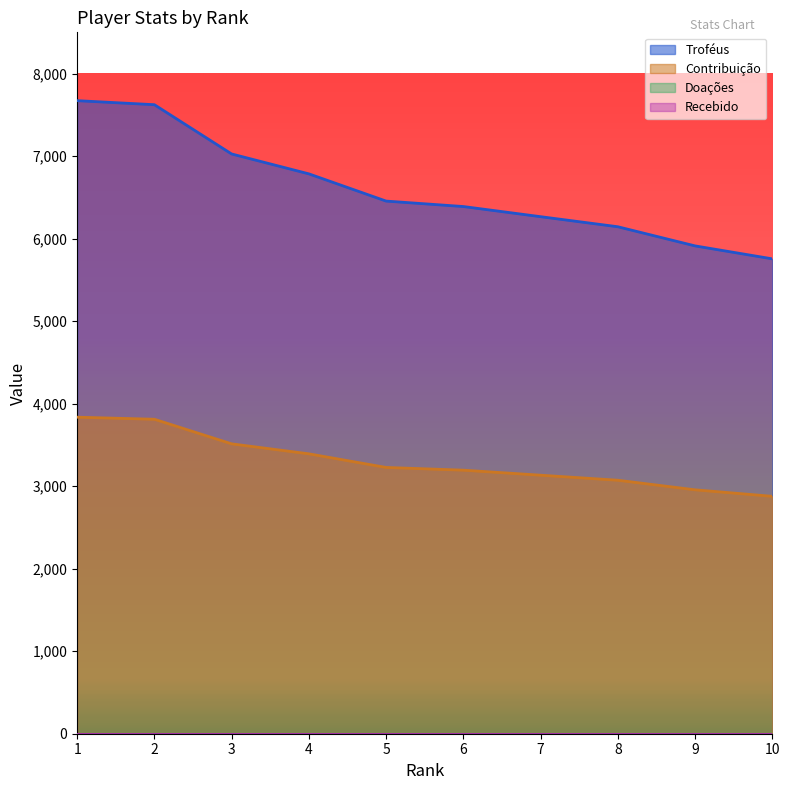

Rank the series by their maximum value, from highest to lowest.

Troféus, Contribuição